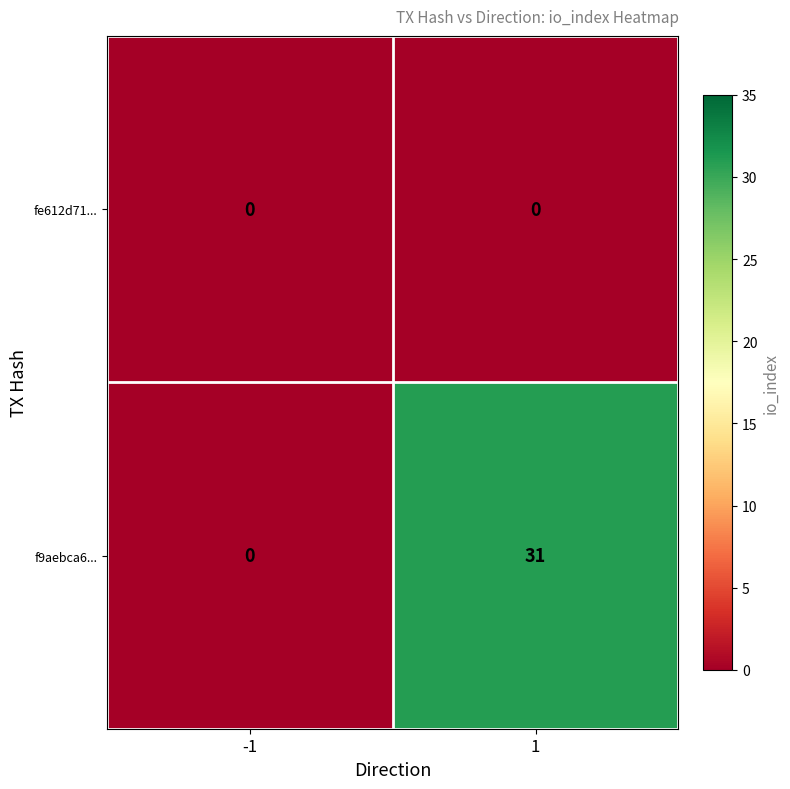

At which category is the sum across all series the highest?

1